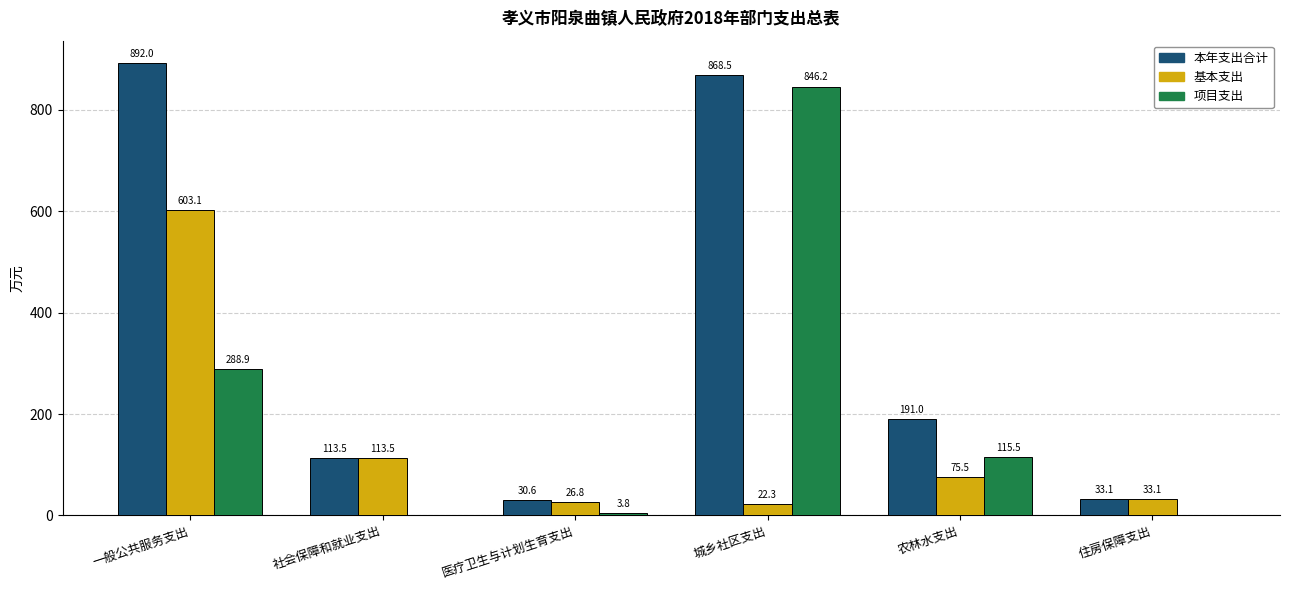

How many values in 项目支出 are above zero?

4